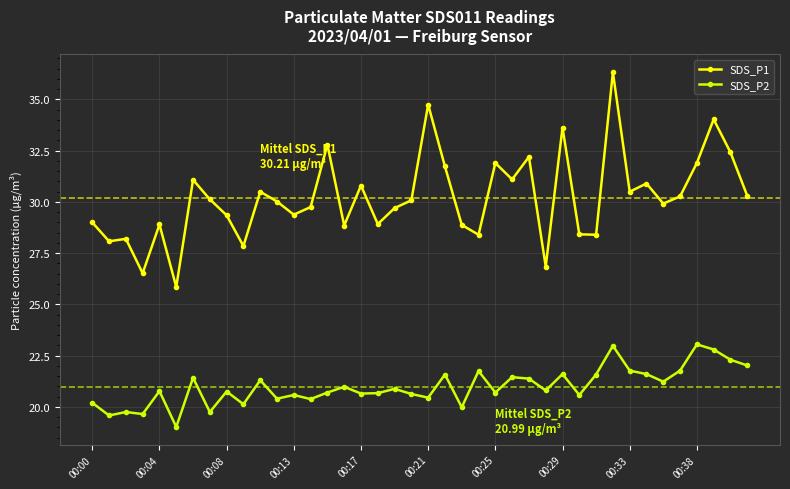

Which series has the widest spread of values?

SDS_P1